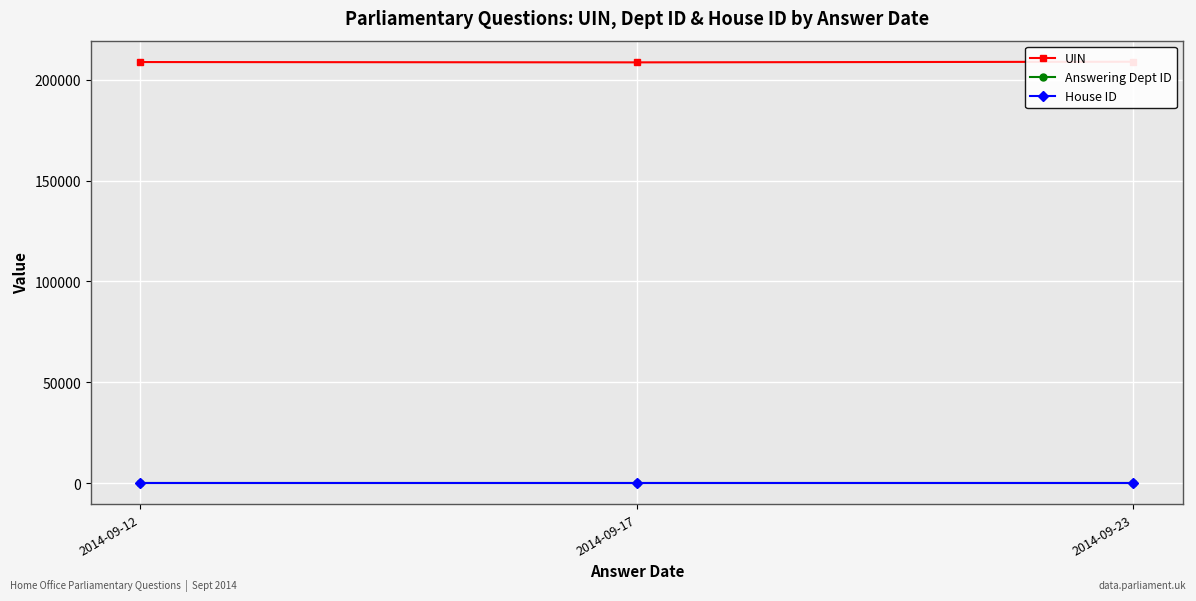

Which category has the highest value across all series?

2014-09-23